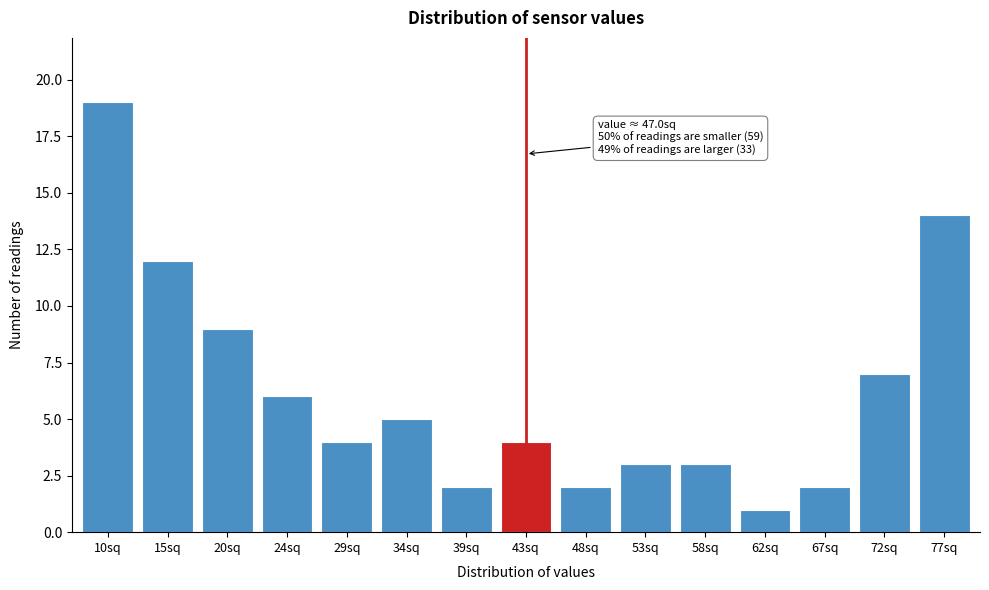

Reading right to left, transcribe all the data shown in this chart.

14	7	2	1	3	3	2	4	2	5	4	6	9	12	19